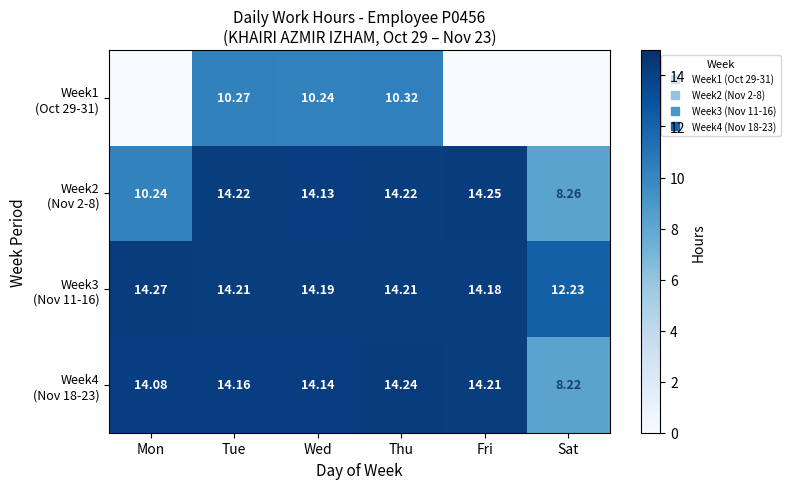

Read the Week4 (Nov 18-23) value at Thu.

14.2